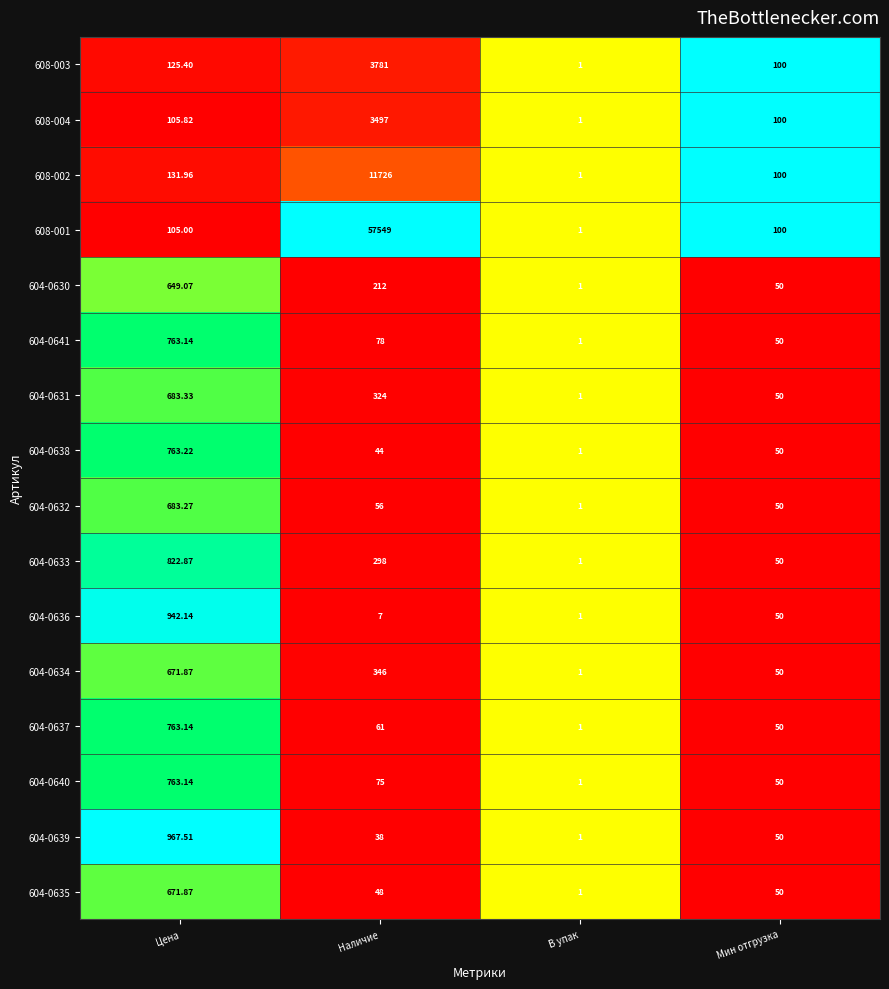

At which label is 604-0637 closest to 382?

Наличие